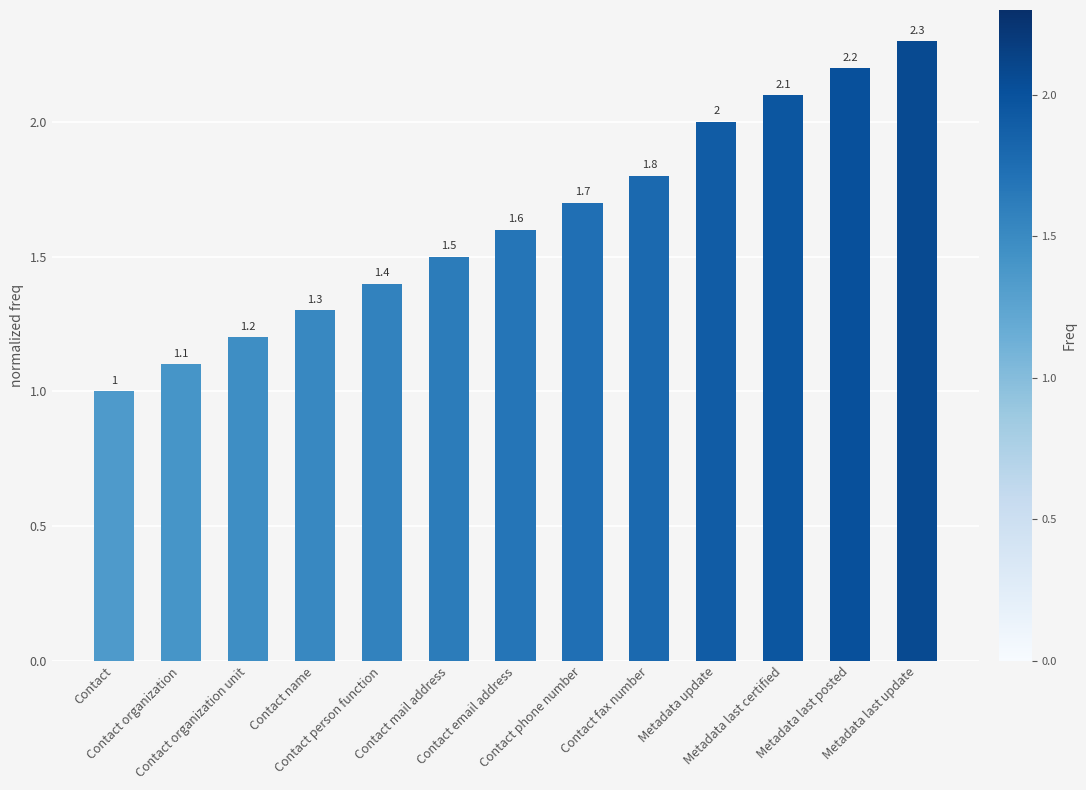

Which has a higher value, Contact name or Contact person function?

Contact person function